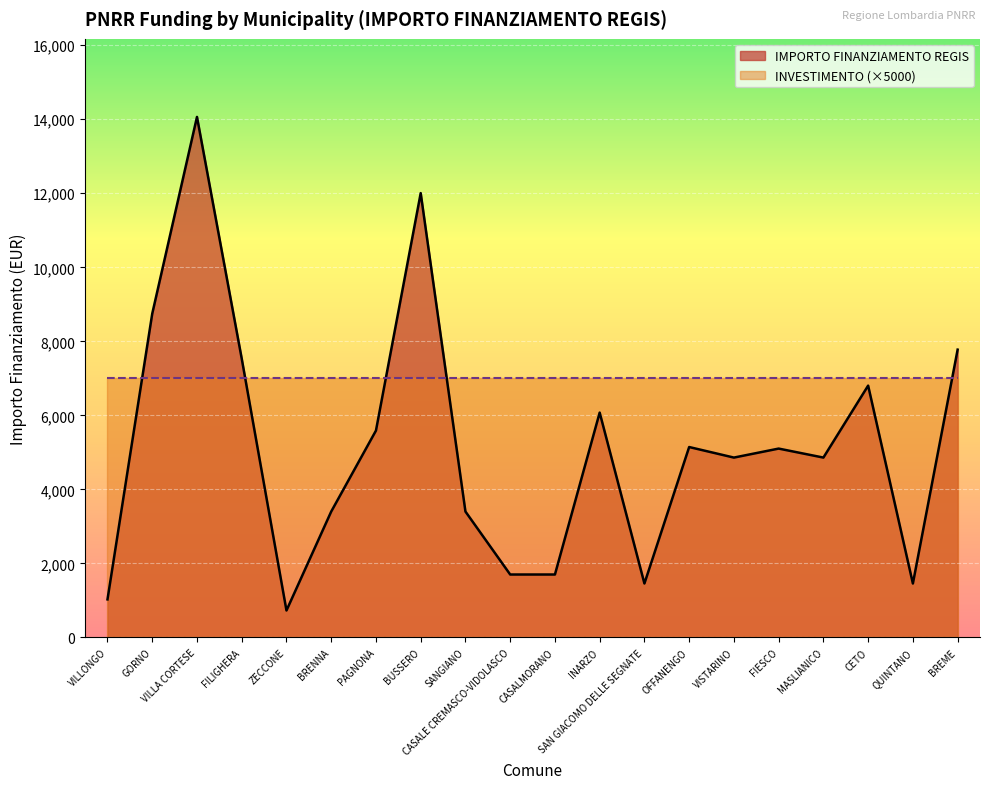

What is the sum of all values?

103441